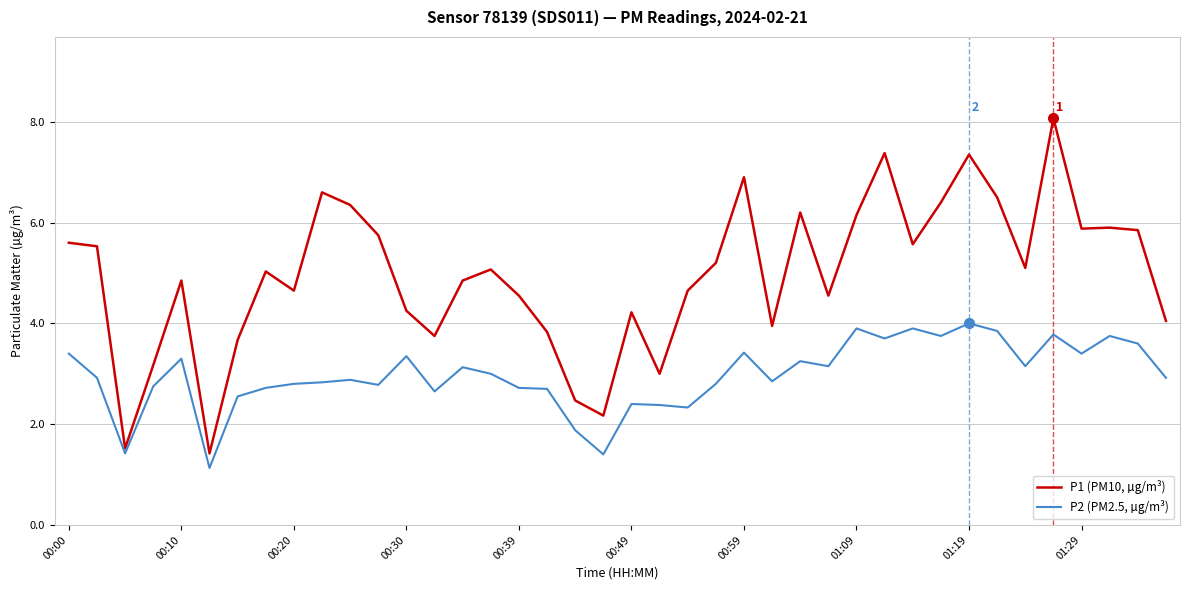

List the series in order of their peak value, highest first.

P1 (PM10, µg/m³), P2 (PM2.5, µg/m³)